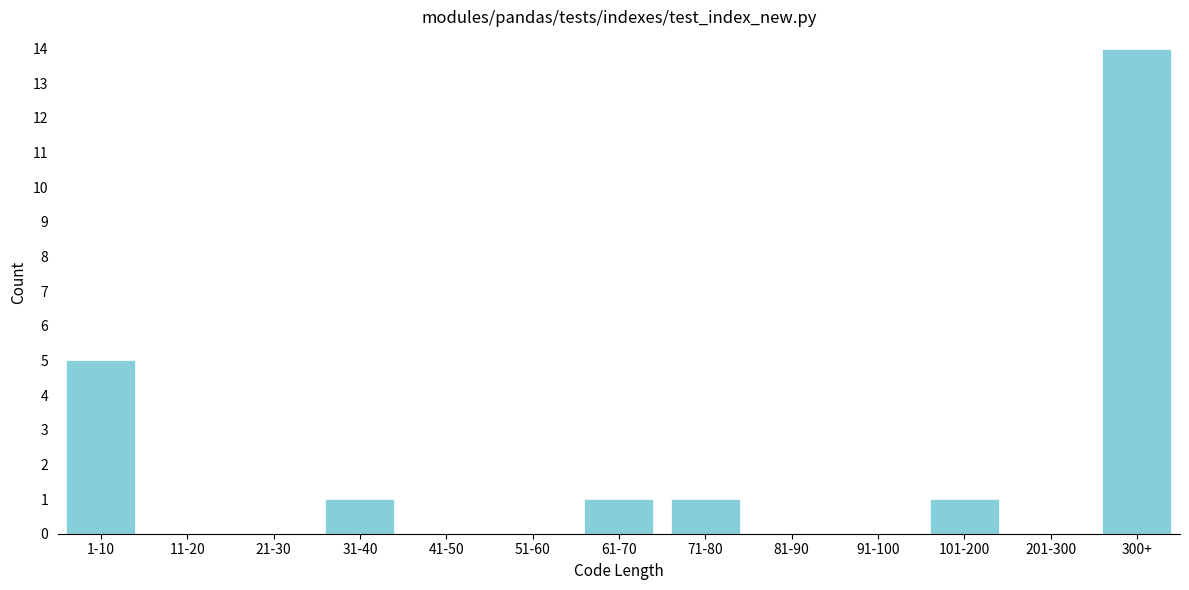

Reading right to left, extract all data points from this chart.

300+=14	201-300=0	101-200=1	91-100=0	81-90=0	71-80=1	61-70=1	51-60=0	41-50=0	31-40=1	21-30=0	11-20=0	1-10=5